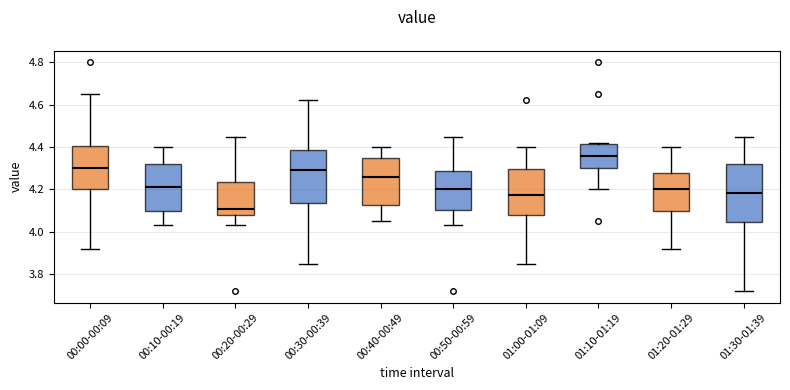

Where does the lower whisker of the box for 00:40-00:49 end on the y-axis? The values are not printed on the chart, so give them approximately, as read against the axis.

4.06